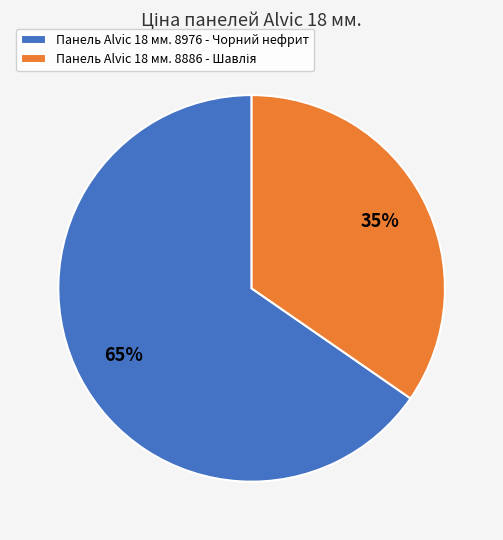

To the nearest percent, what portion does Панель Alvic 18 мм. 8976 - Чорний нефрит represent?

65%